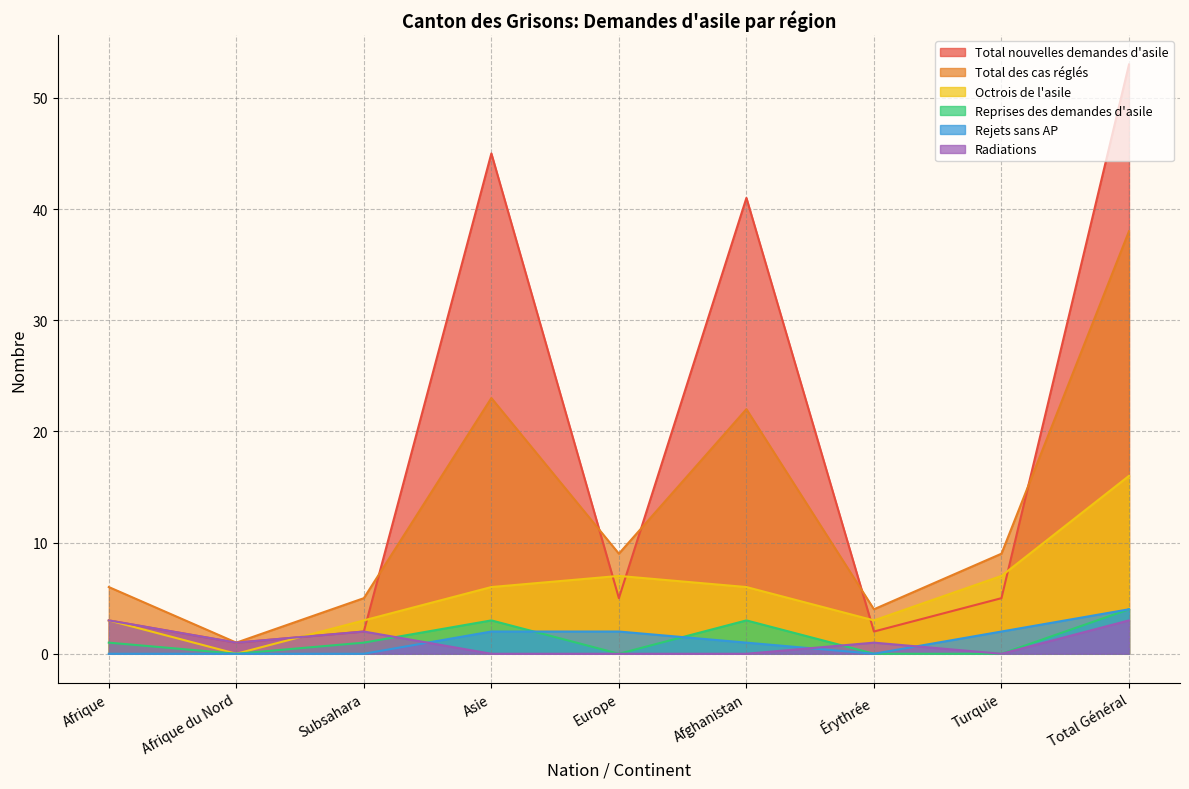

How many interior local peaks does the Reprises des demandes d'asile series have?

2